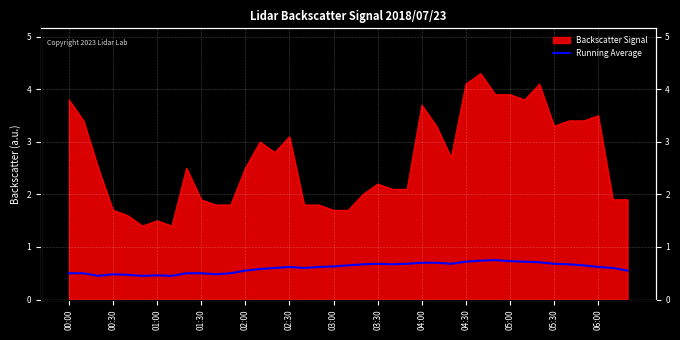

At which label is the value closest to 0?

01:00